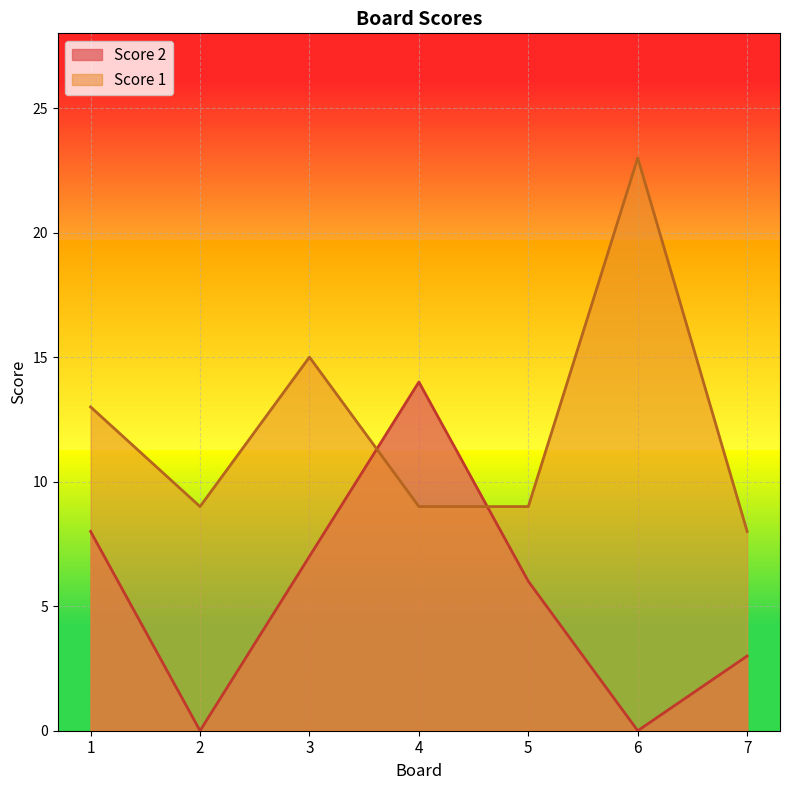

What is the sum of the Score 1 values at 5 and 4?

18